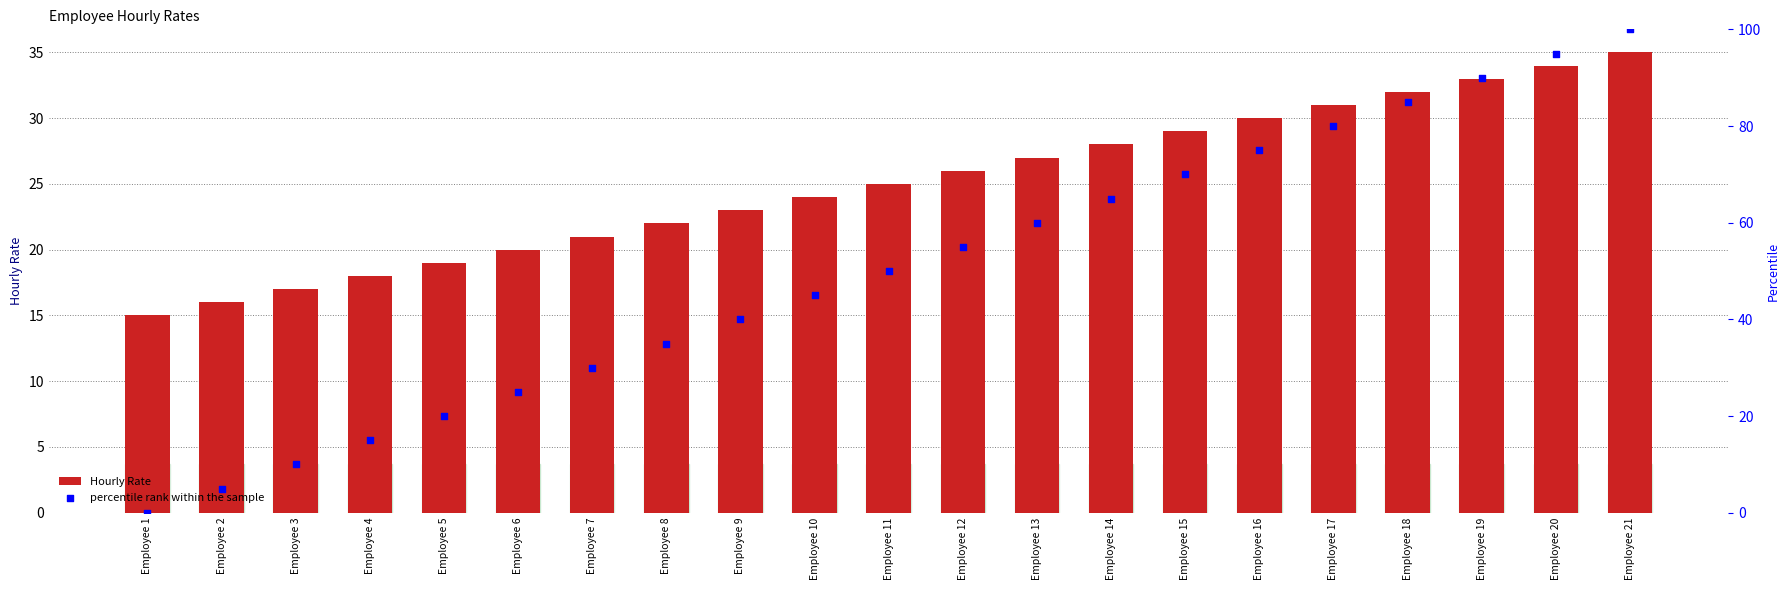

Which series has the widest spread of Y values?

percentile rank within the sample